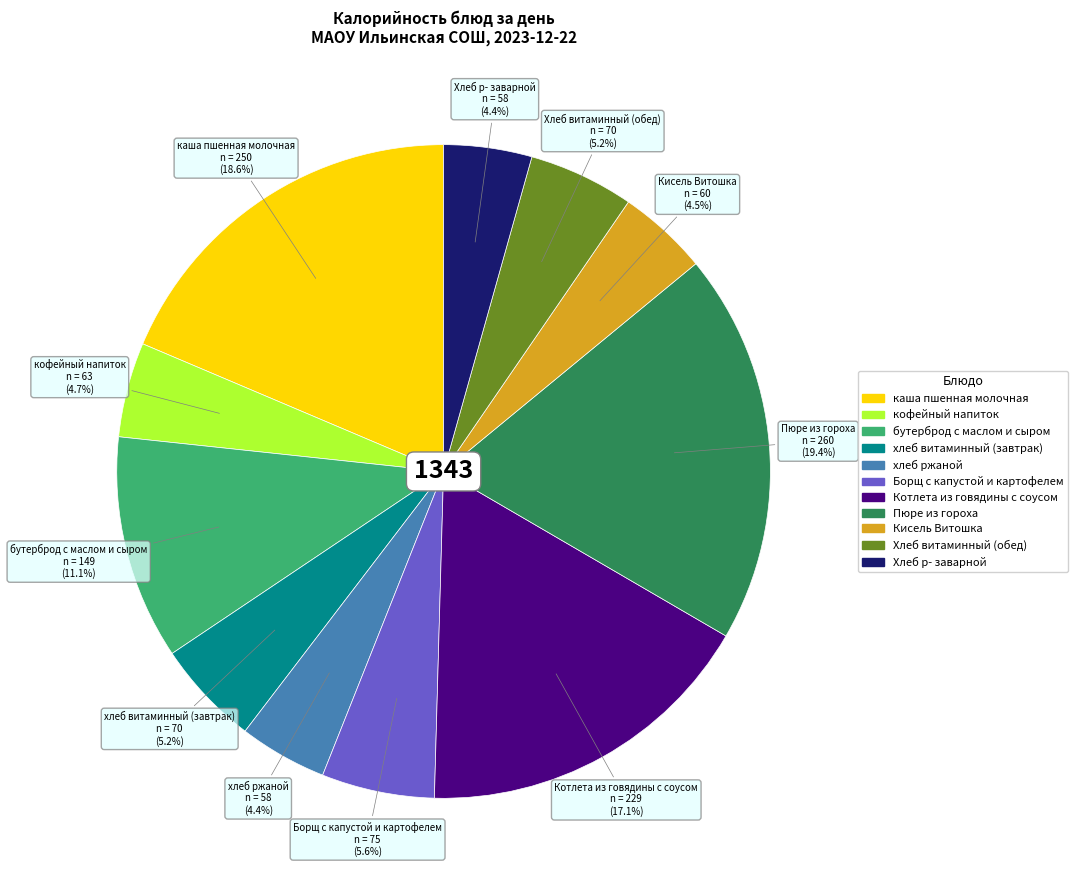

What percentage is the Борщ с капустой и картофелем slice, to the nearest percent?

6%